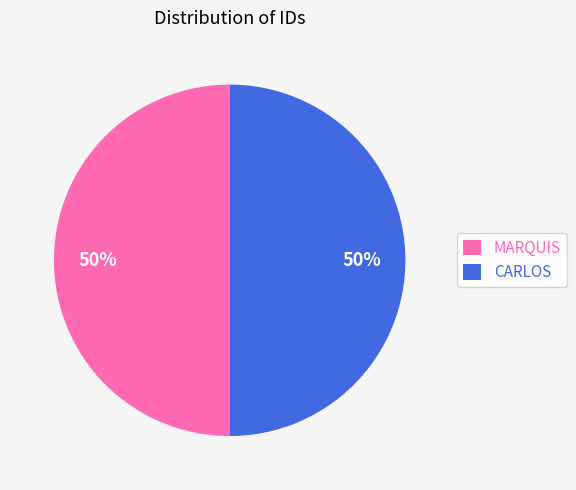

Do CARLOS and MARQUIS together represent more than half of the pie?

Yes